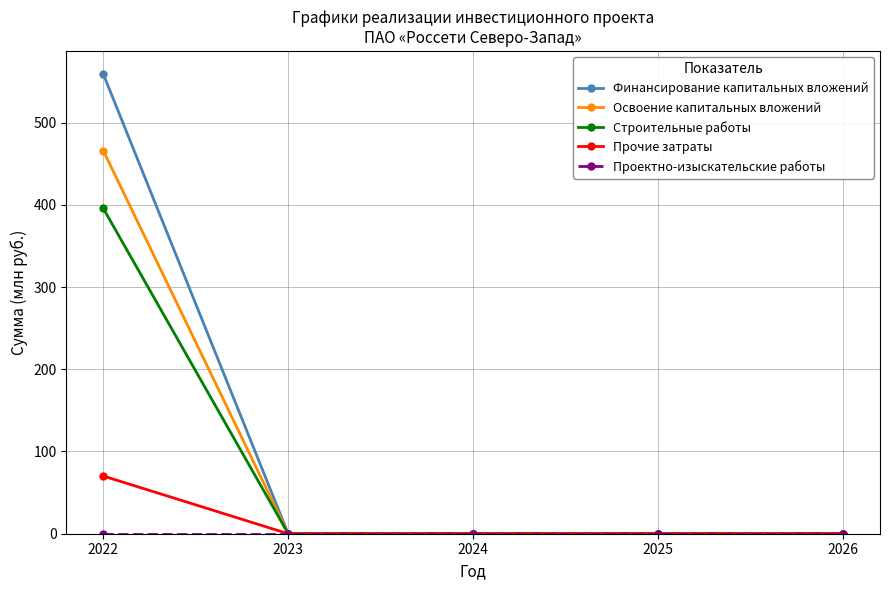

Which series has the widest spread of values?

Финансирование капитальных вложений